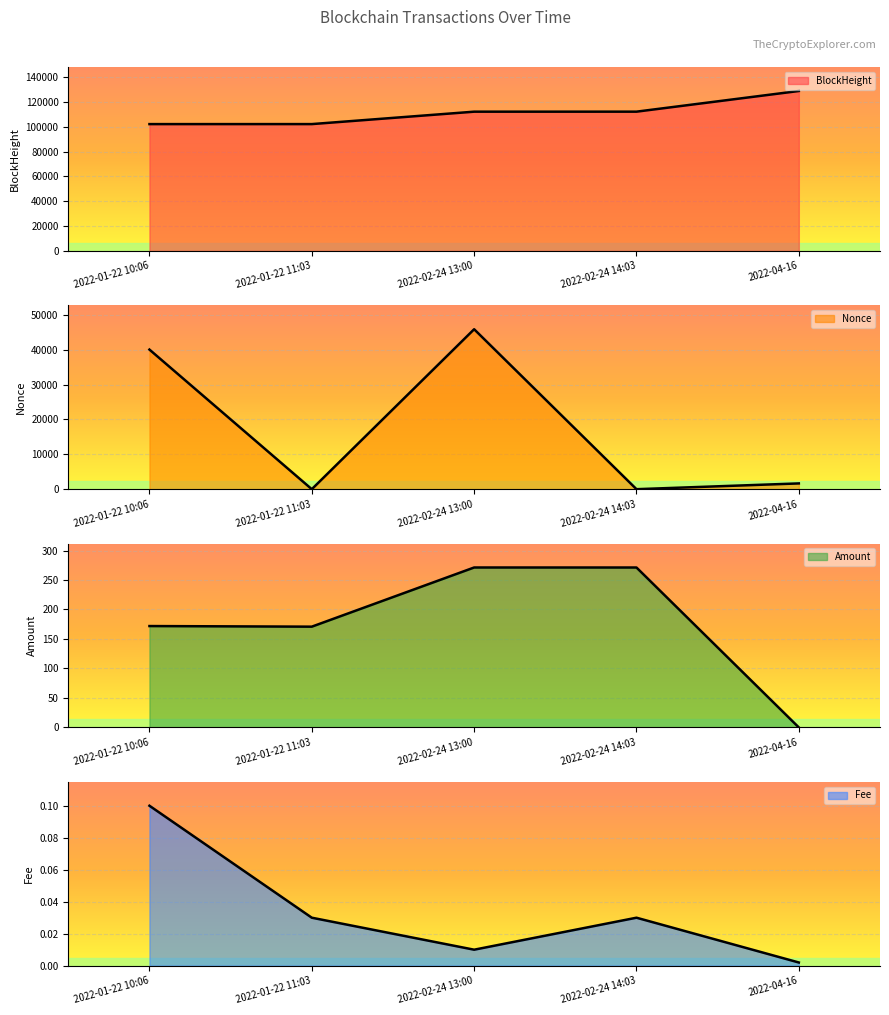

Rank the categories by Nonce value from lowest to highest.

2022-01-22 11:03, 2022-02-24 14:03, 2022-04-16, 2022-01-22 10:06, 2022-02-24 13:00